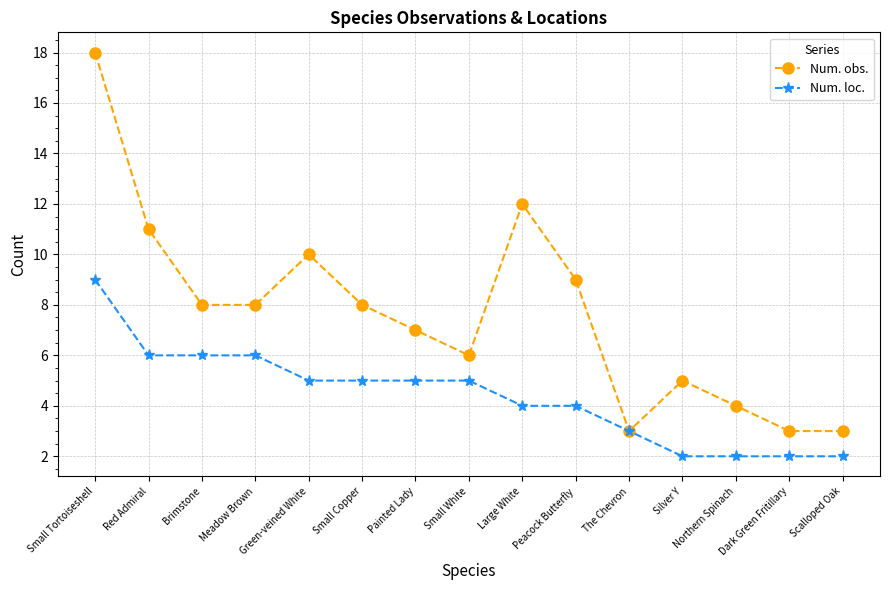

Which series has the largest range (max minus min)?

Num. obs.